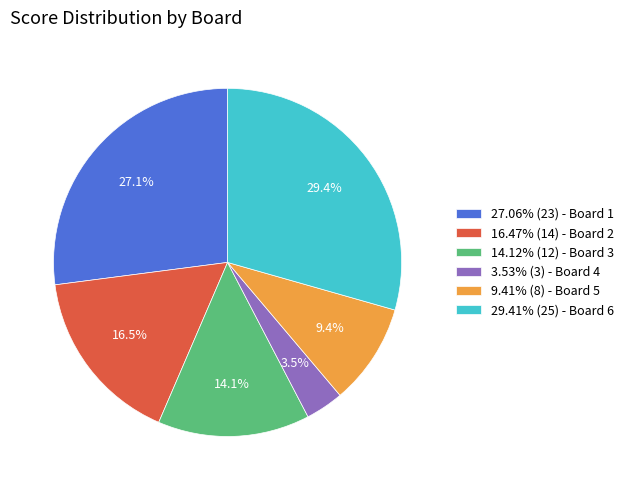

Does 27.06% (23) - Board 1 account for over 50% of the chart?

No